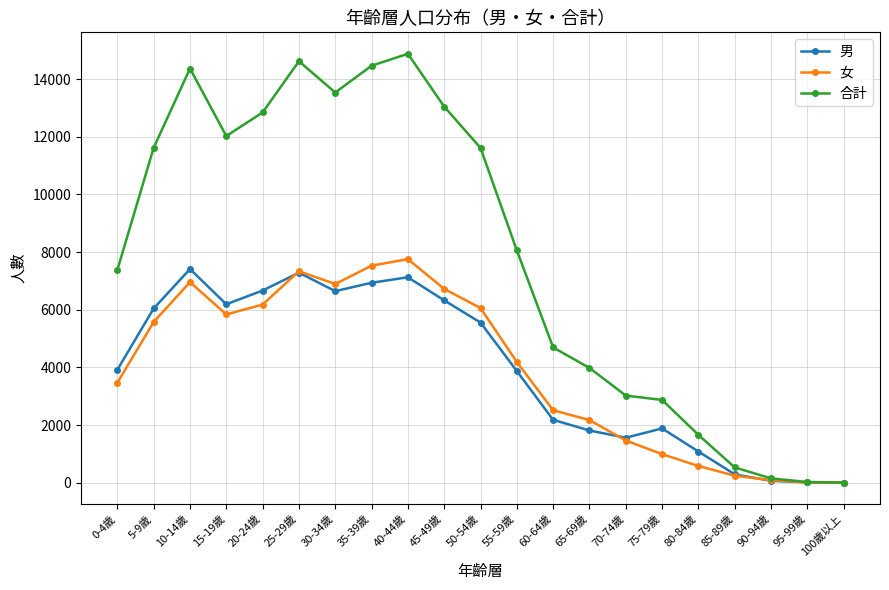

Count the number of data series in this chart.

3